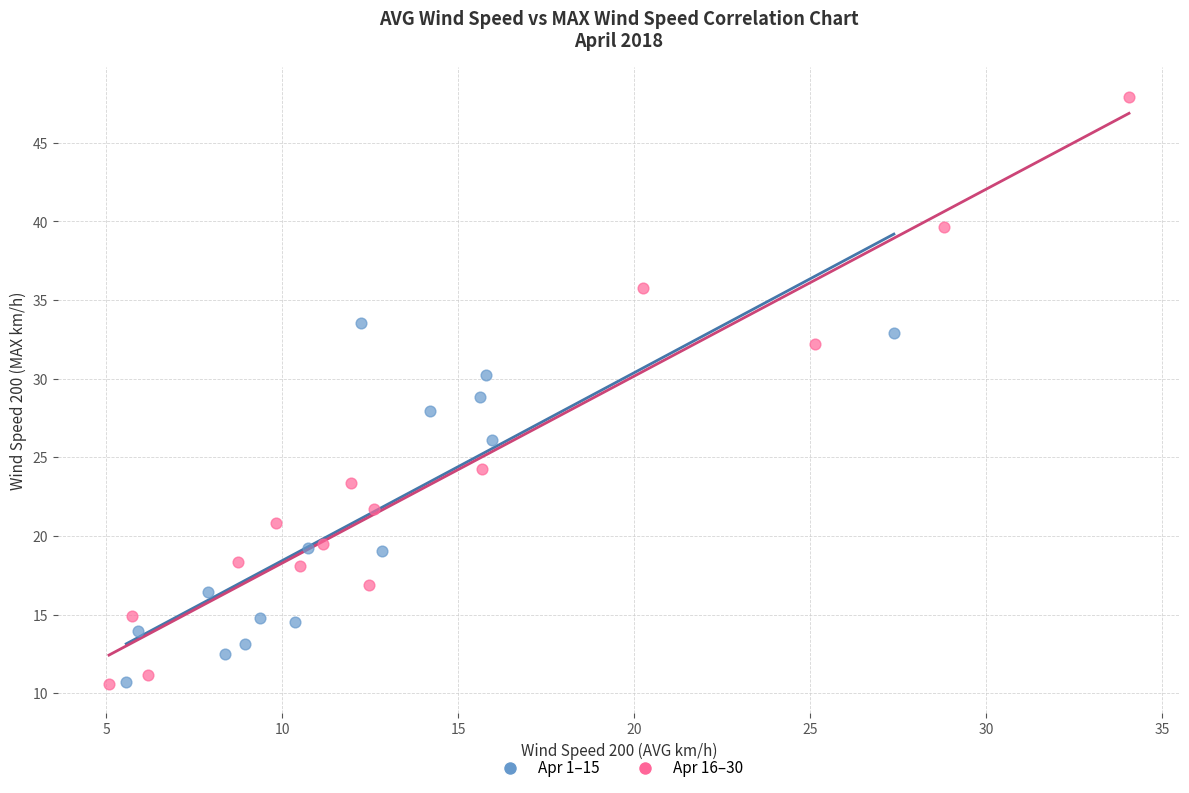

Which series contains the highest Y value?

Apr 16–30